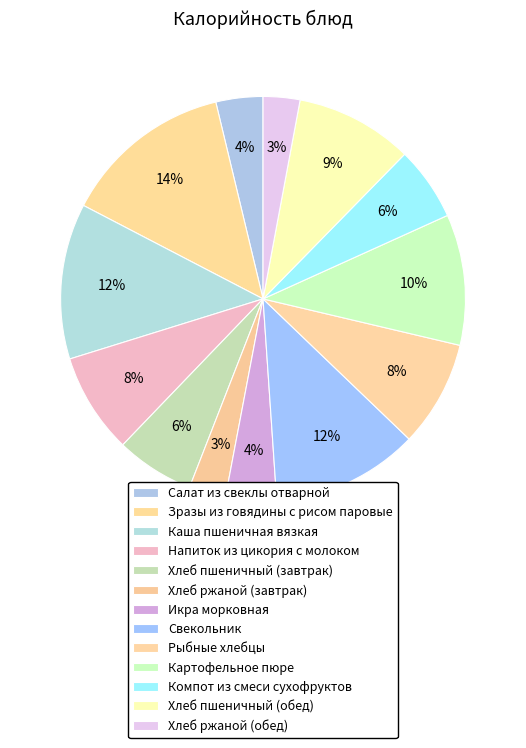

How many slices are in this pie chart?

13